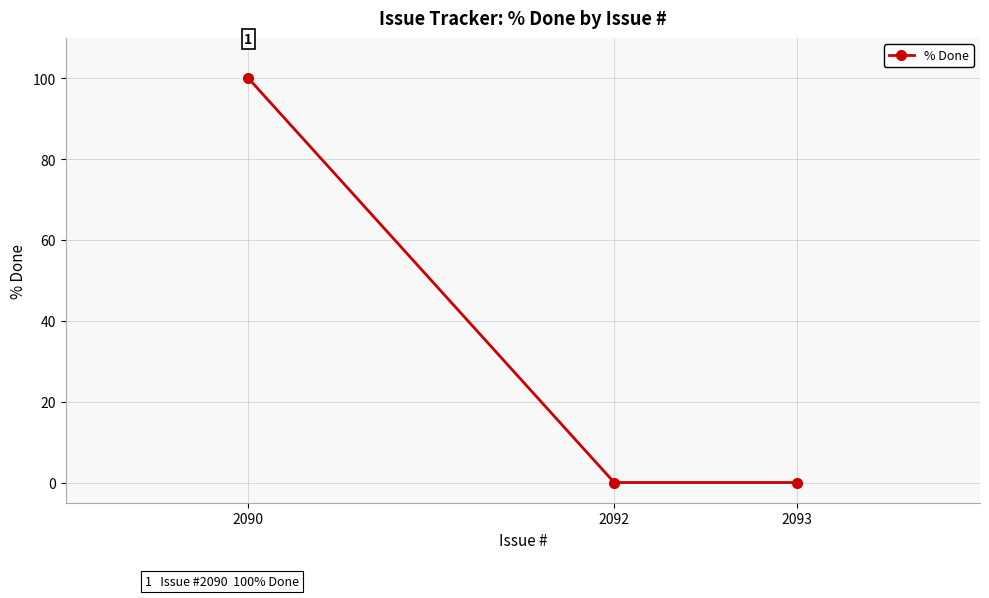

Which has a higher value, 2090 or 2092?

2090